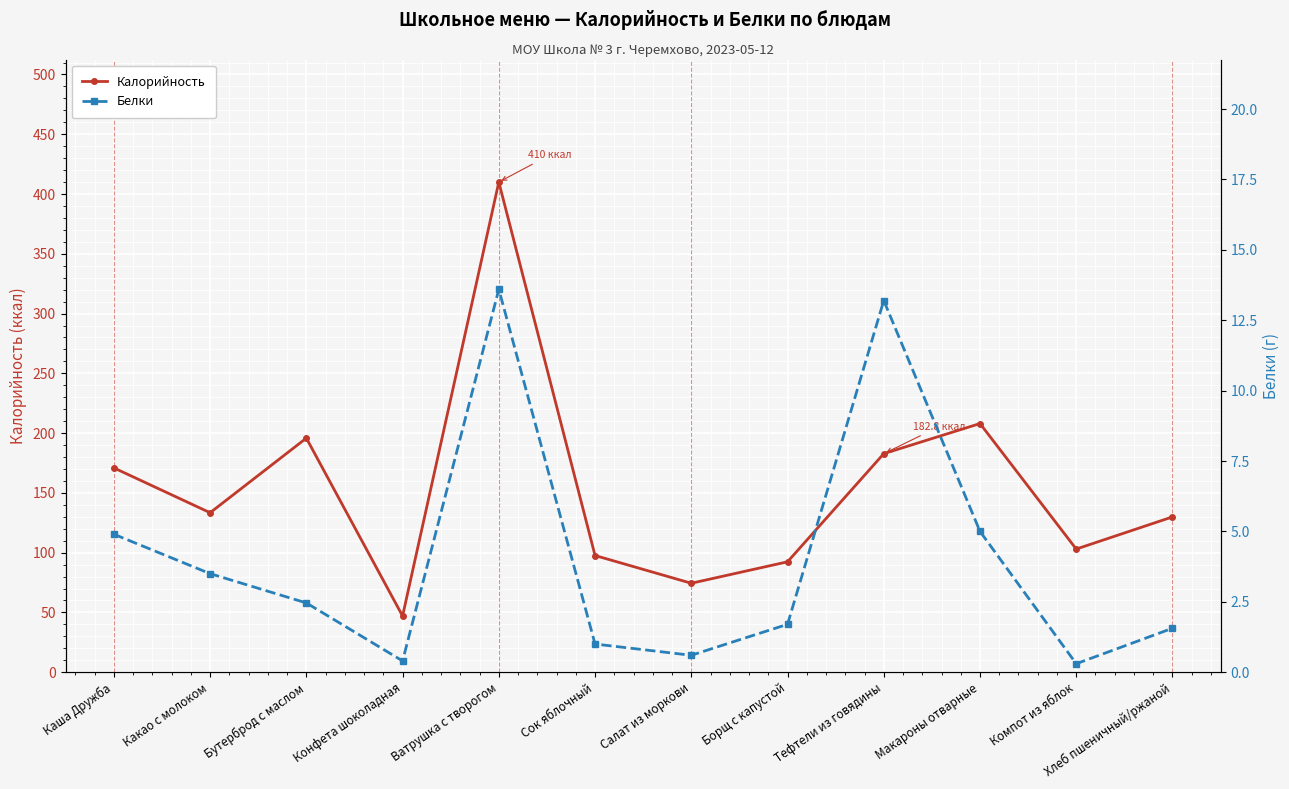

Is it true that Белки equals 1.0 at Салат из моркови?

False